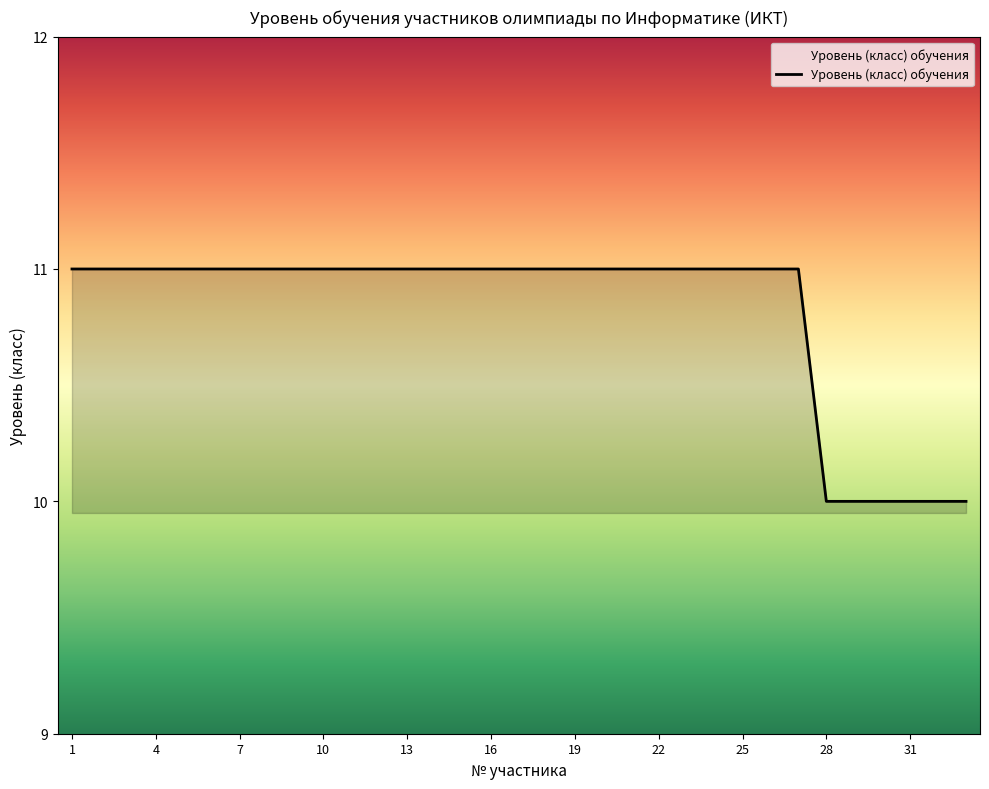

How many lines are shown in the chart?

1